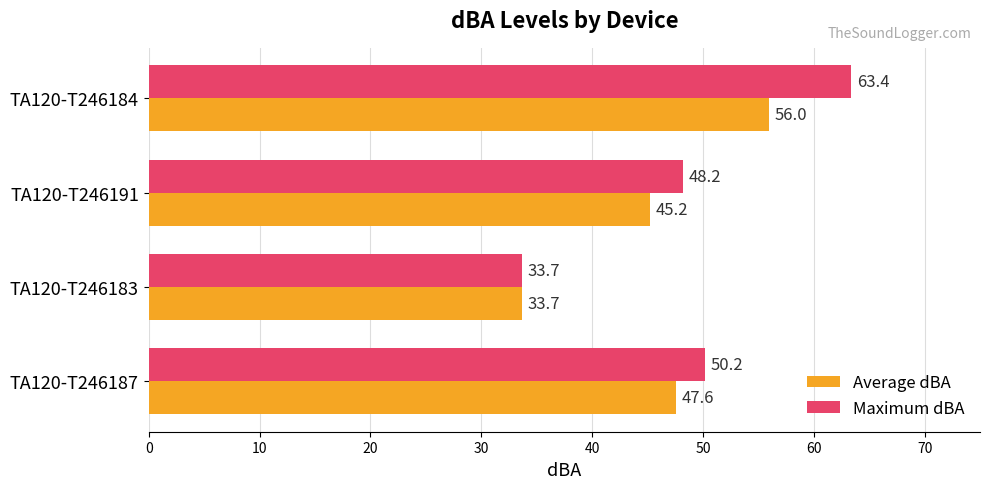

What is the maximum value for Maximum dBA?

63.4